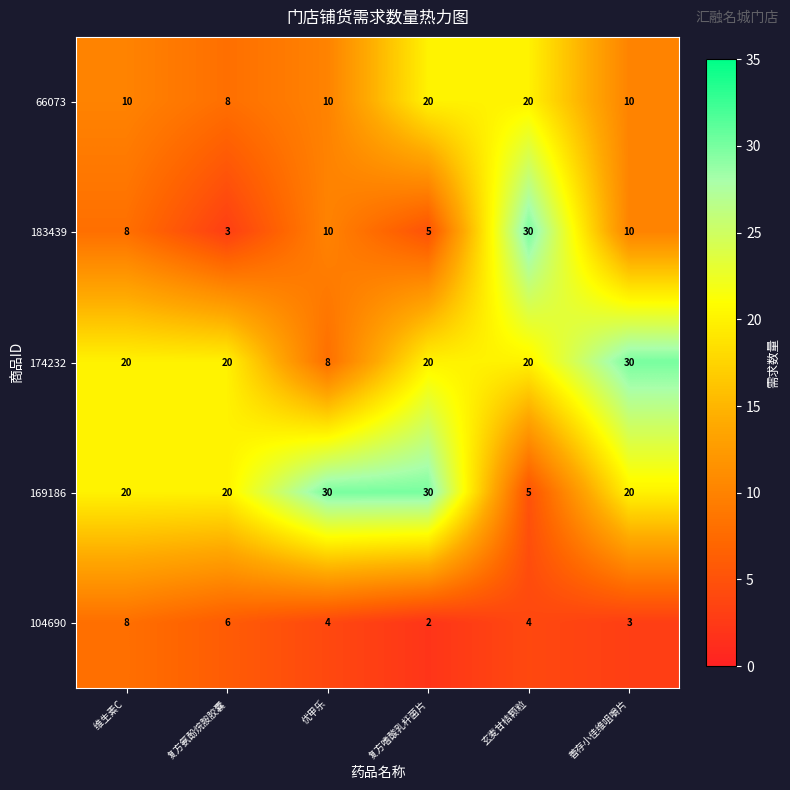

What is the spread (max minus min) of values at 维生素C ?

12